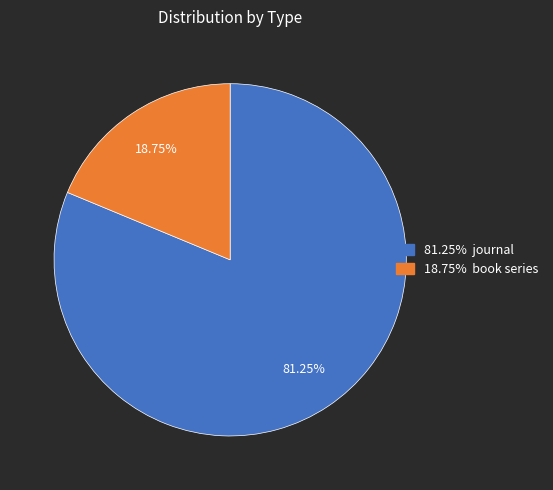

How many segments does this pie chart have?

2